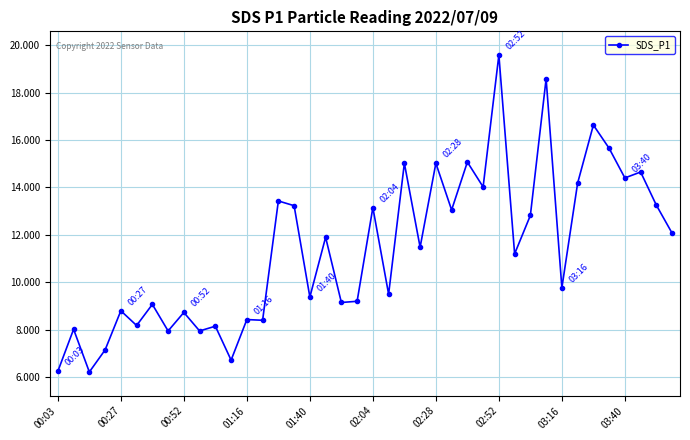

What is the difference between the maximum and minimum values?

13.4